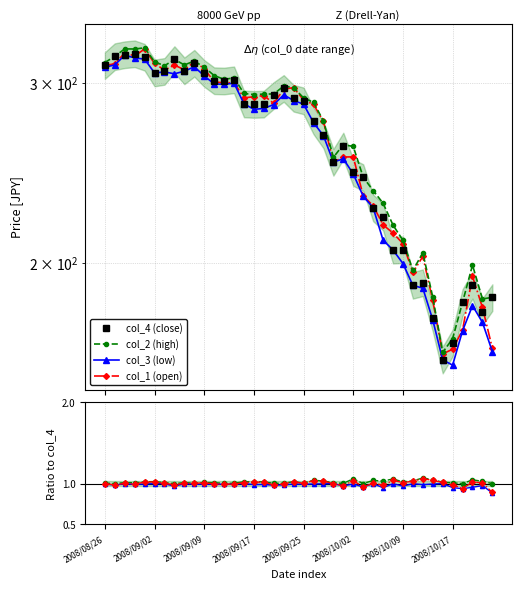

Which series has the widest spread of values?

col_2